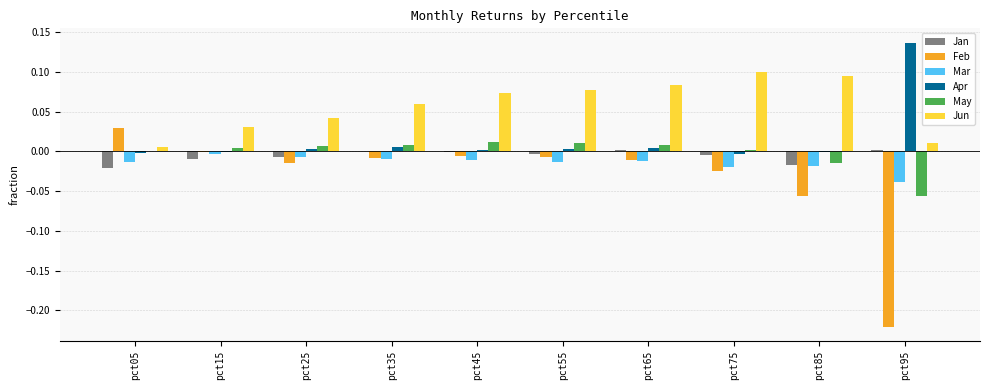

Count the number of categories in the chart.

10